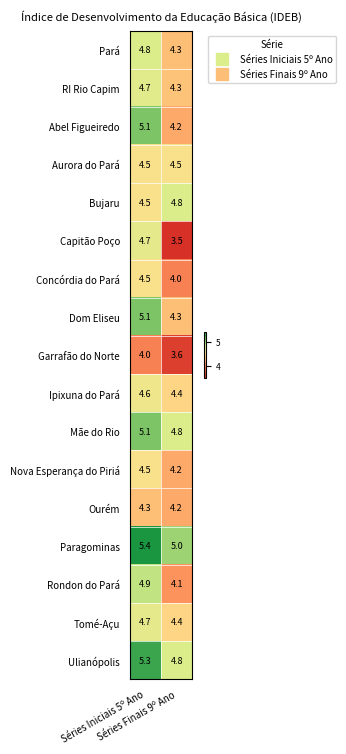

At how many categories does at least one series exceed 3?

2